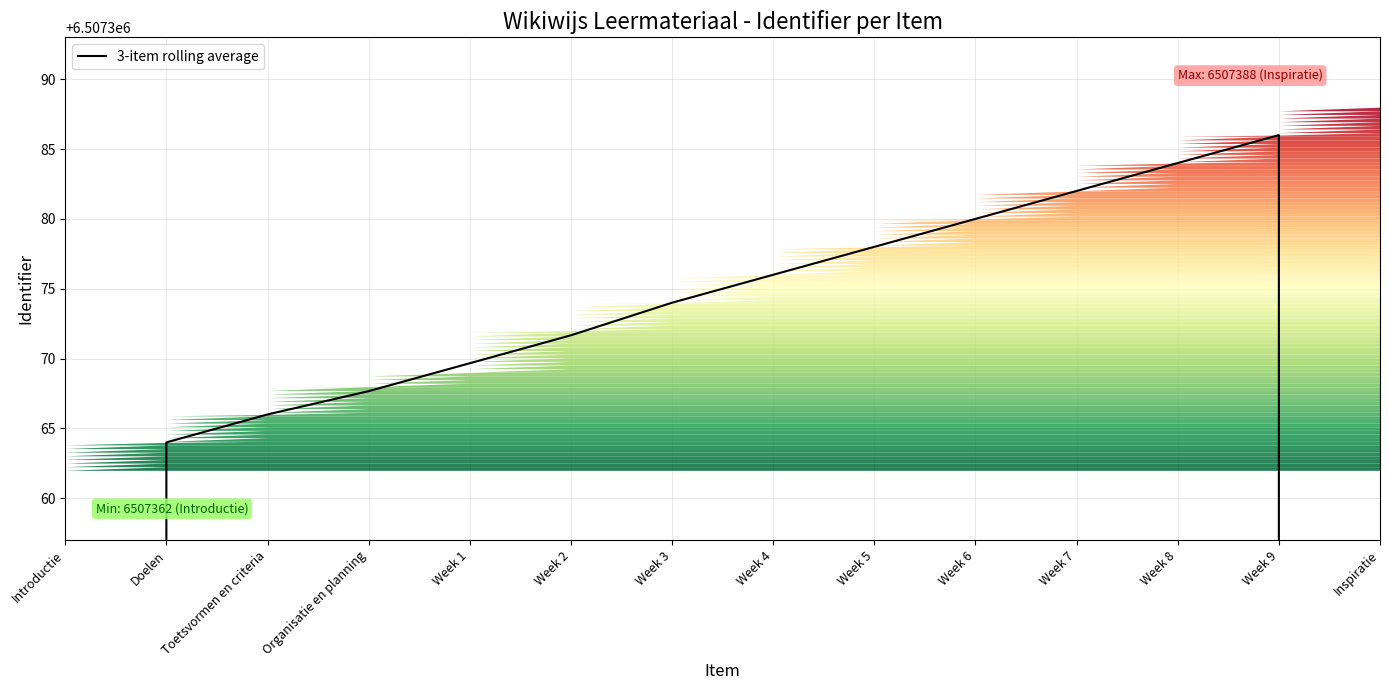

Which has a higher value, Week 5 or Toetsvormen en criteria?

Week 5